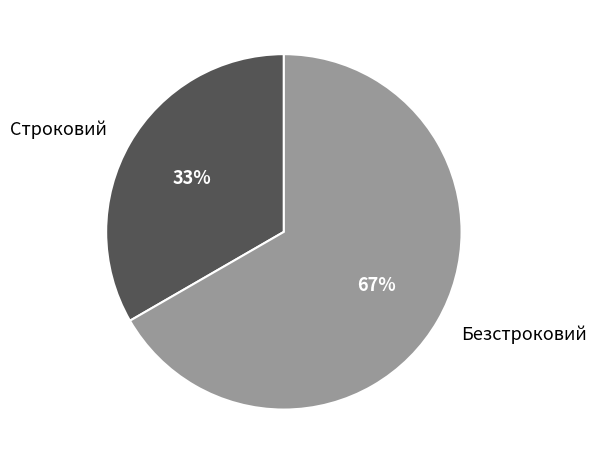

What percentage is the Строковий slice, to the nearest percent?

33%